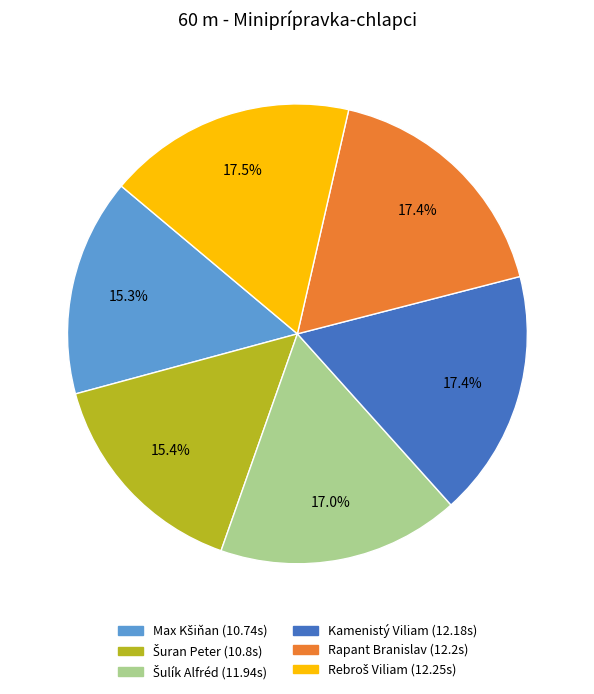

True or false: Rapant Branislav accounts for 17% of the total.

True